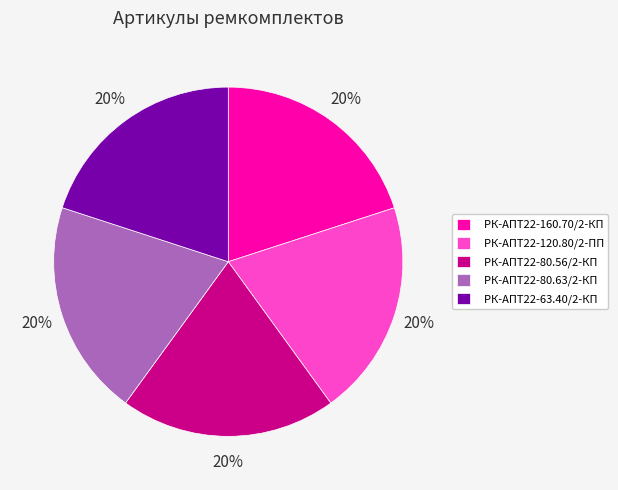

The РК-АПТ22-160.70/2-КП slice represents 33% of the pie. True or false?

False